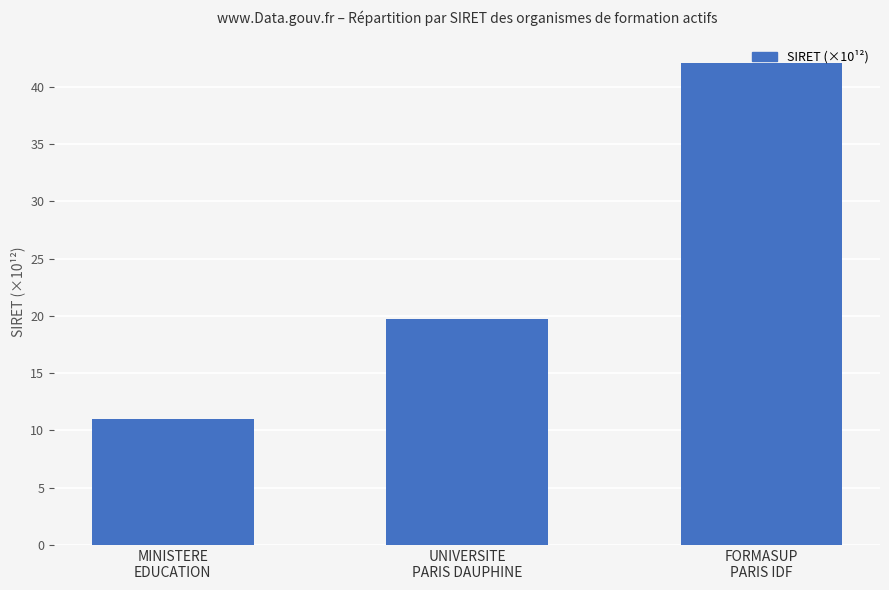

Which category has the lowest value across all series?

MINISTERE
EDUCATION